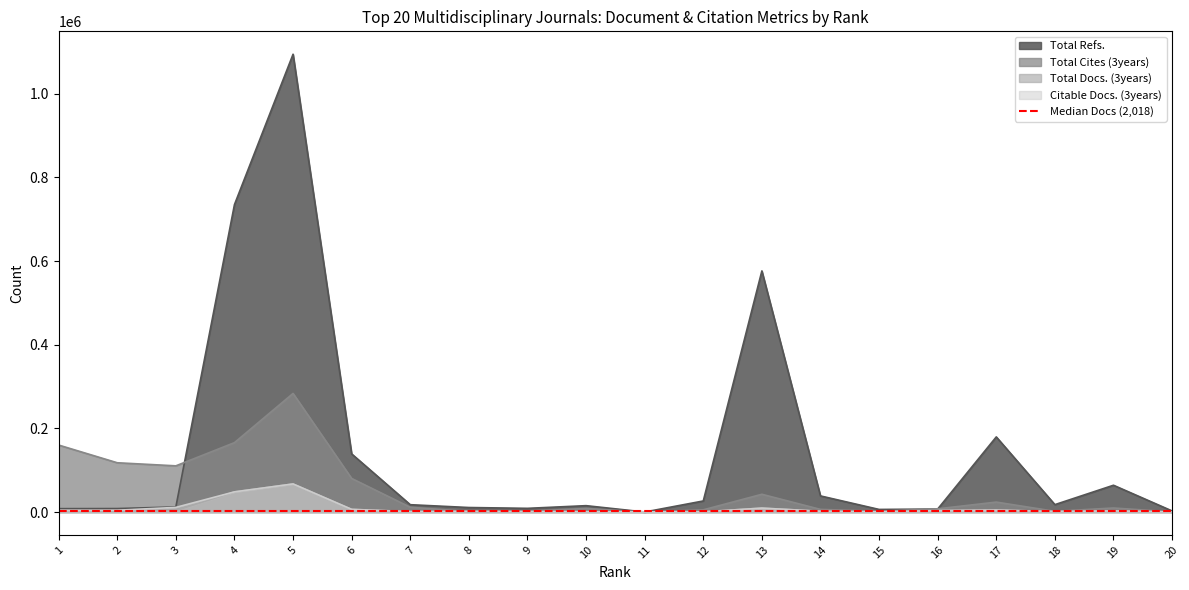

Reading left to right, extract all data points from this chart.

Total Docs. (3years): 3770	2181	3661	48154	67114	6342	1108	1542	898	807	22	450	9327	1855	318	3385	4627	1264	2712	87
Total Cites (3years): 160102	117779	110408	165901	283579	80234	11378	1199	1966	8387	8	5200	42416	6239	1801	7668	23716	1684	9593	349
Citable Docs. (3years): 3840	4229	11055	48149	67062	6311	812	1379	898	664	5	449	9314	1842	315	3372	4602	1215	2712	87
Total Refs.: 8037	8261	12117	735160	1094778	138962	17495	10737	8780	15176	0	26414	576558	38483	6150	7089	179622	17656	64008	2541